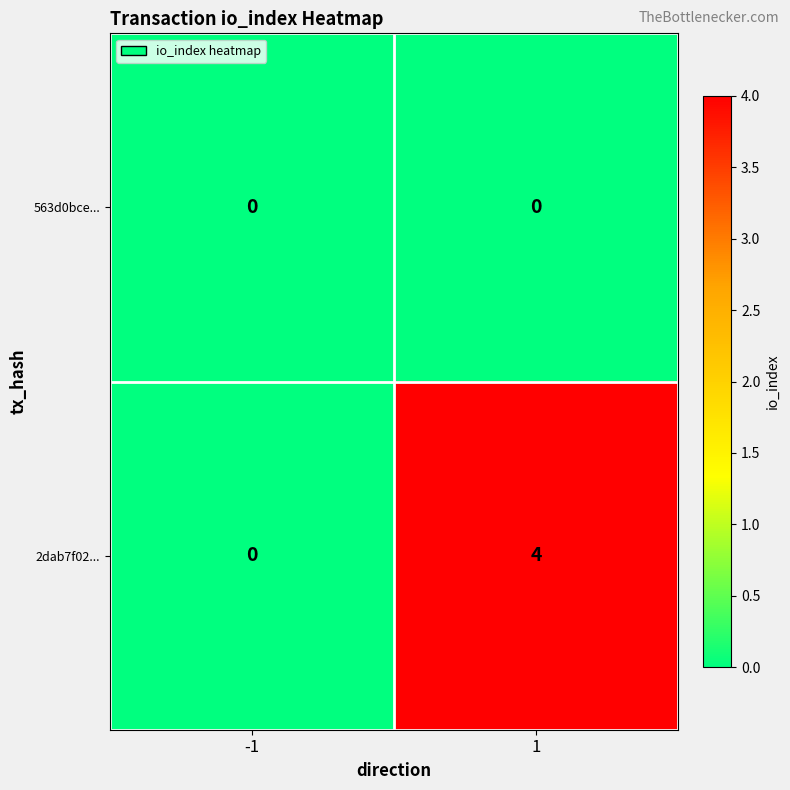

Between -1 and 1, which series saw the biggest shift?

2dab7f02...